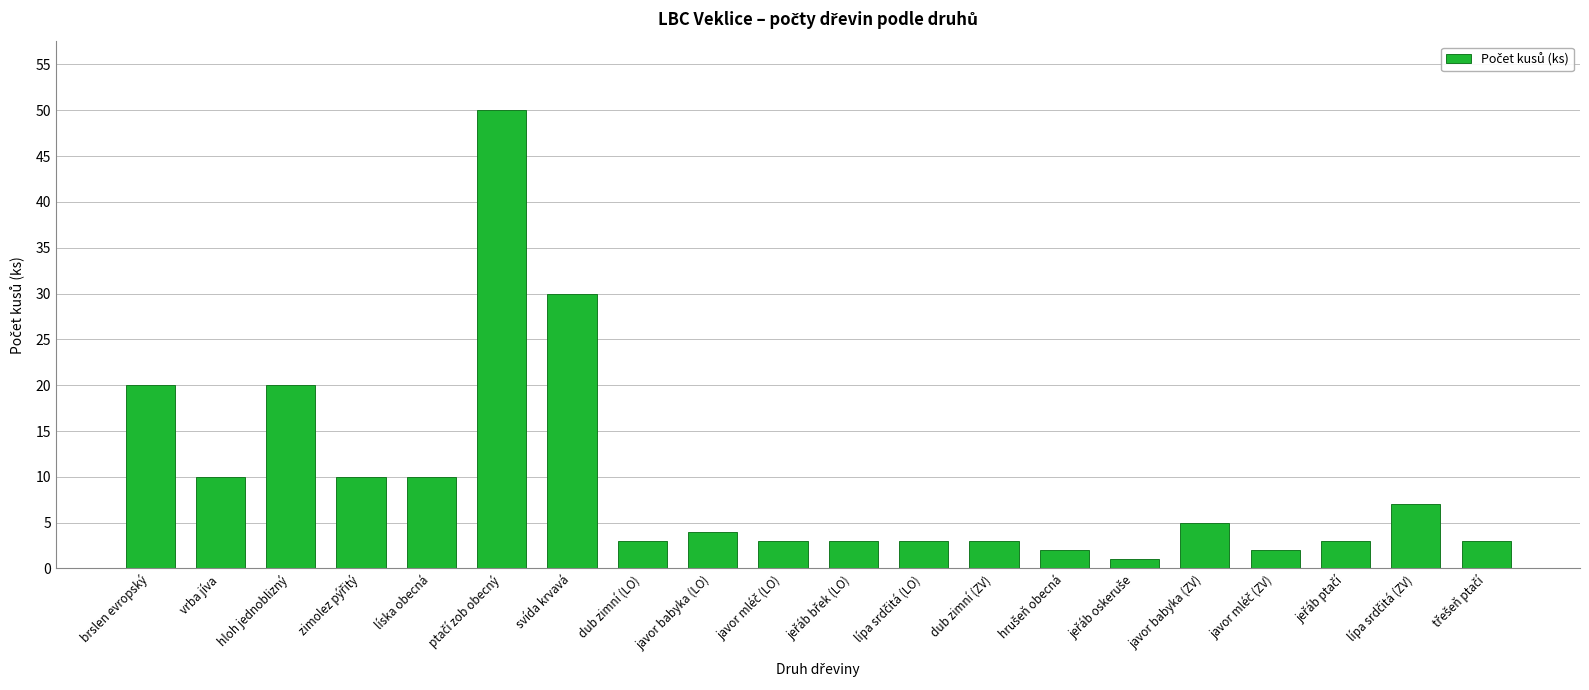

What is the label of the 8th bar from the right?

dub zimní (ZV)